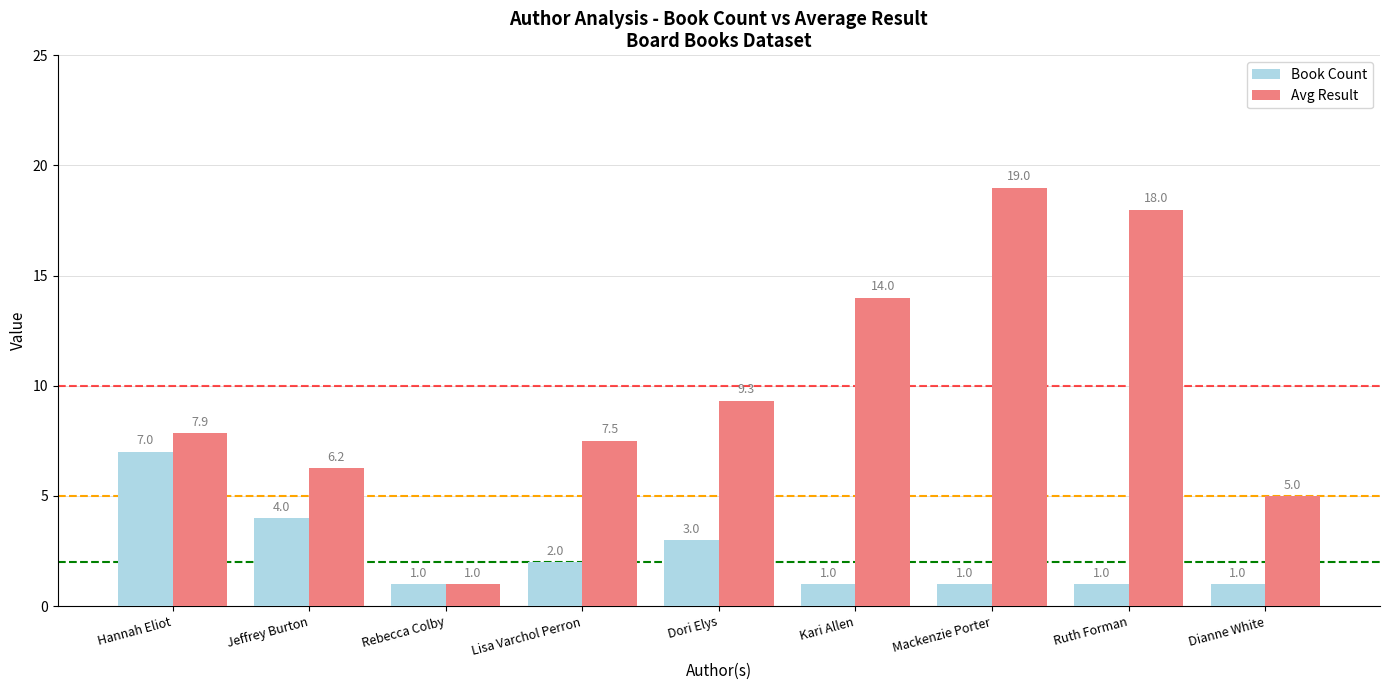

Rank the categories by Avg Result value from lowest to highest.

Rebecca Colby, Dianne White, Jeffrey Burton, Lisa Varchol Perron, Hannah Eliot, Dori Elys, Kari Allen, Ruth Forman, Mackenzie Porter